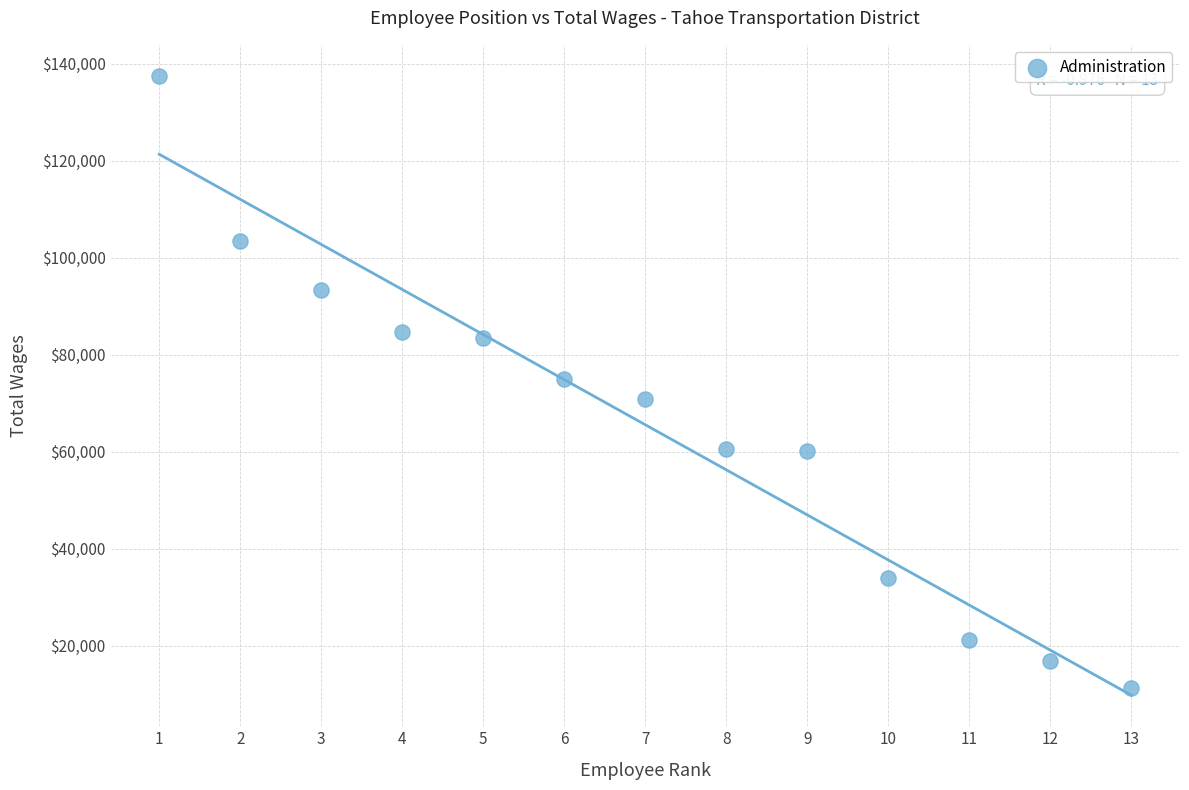

What is the range of X values (max minus min)?

12